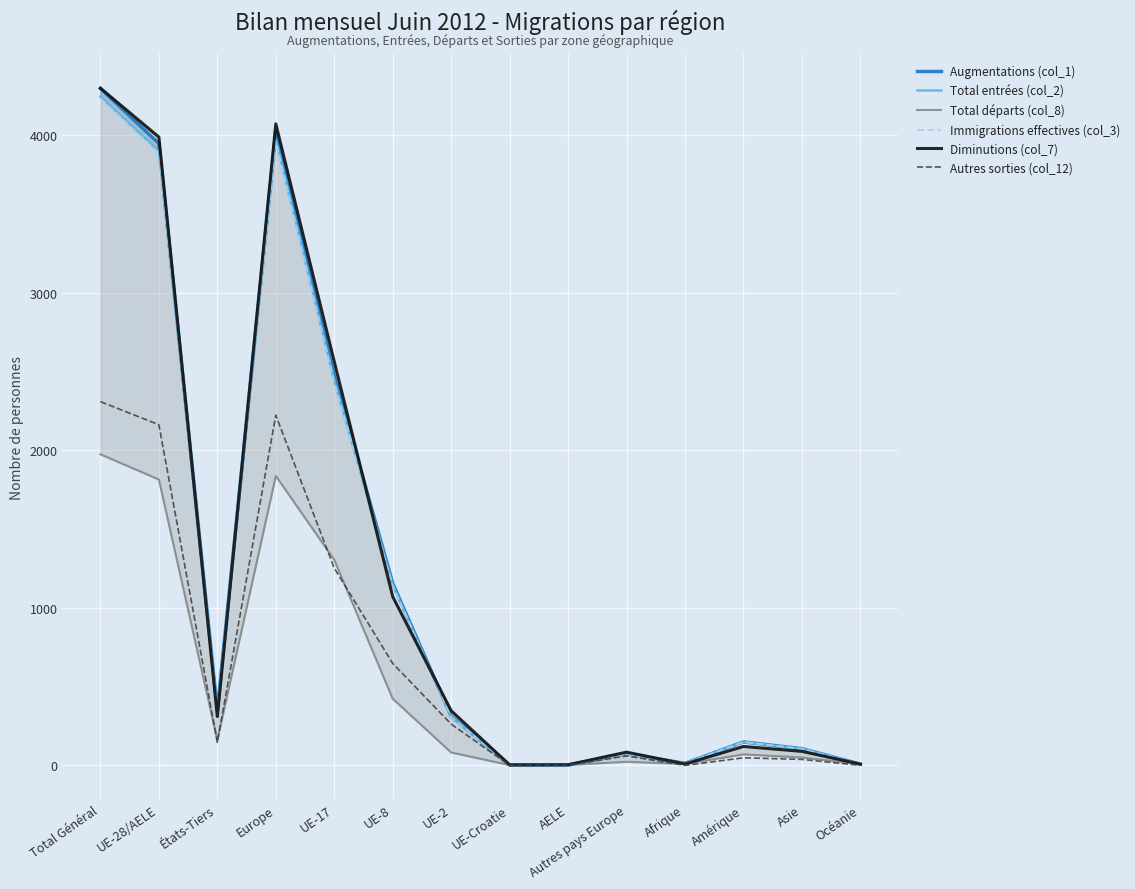

What is the difference between the Augmentations (col_1) values at UE-28/AELE and Total Général?

350